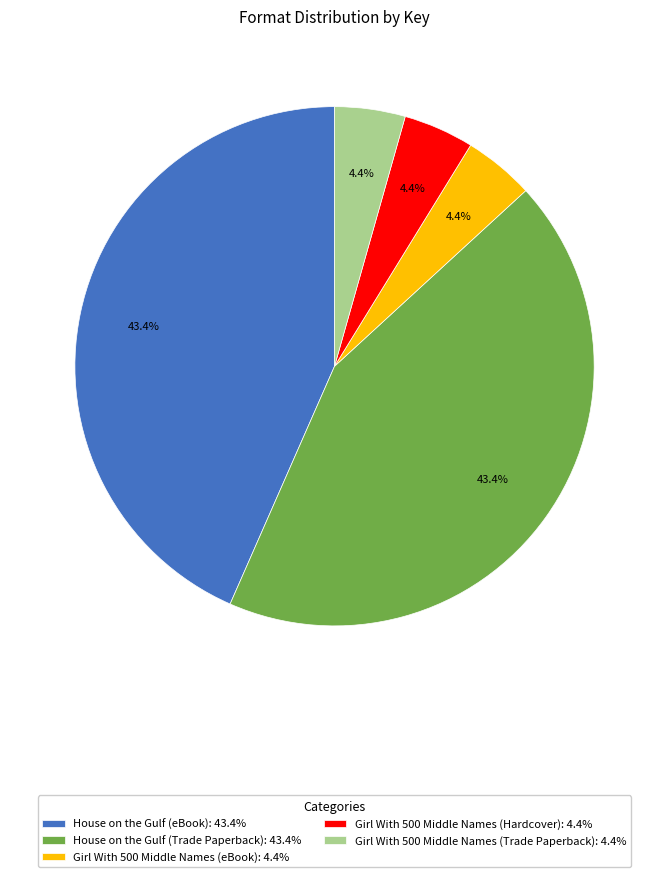

Which has a higher value, Girl With 500 Middle Names (Hardcover): 4.4% or House on the Gulf (eBook): 43.4%?

House on the Gulf (eBook): 43.4%